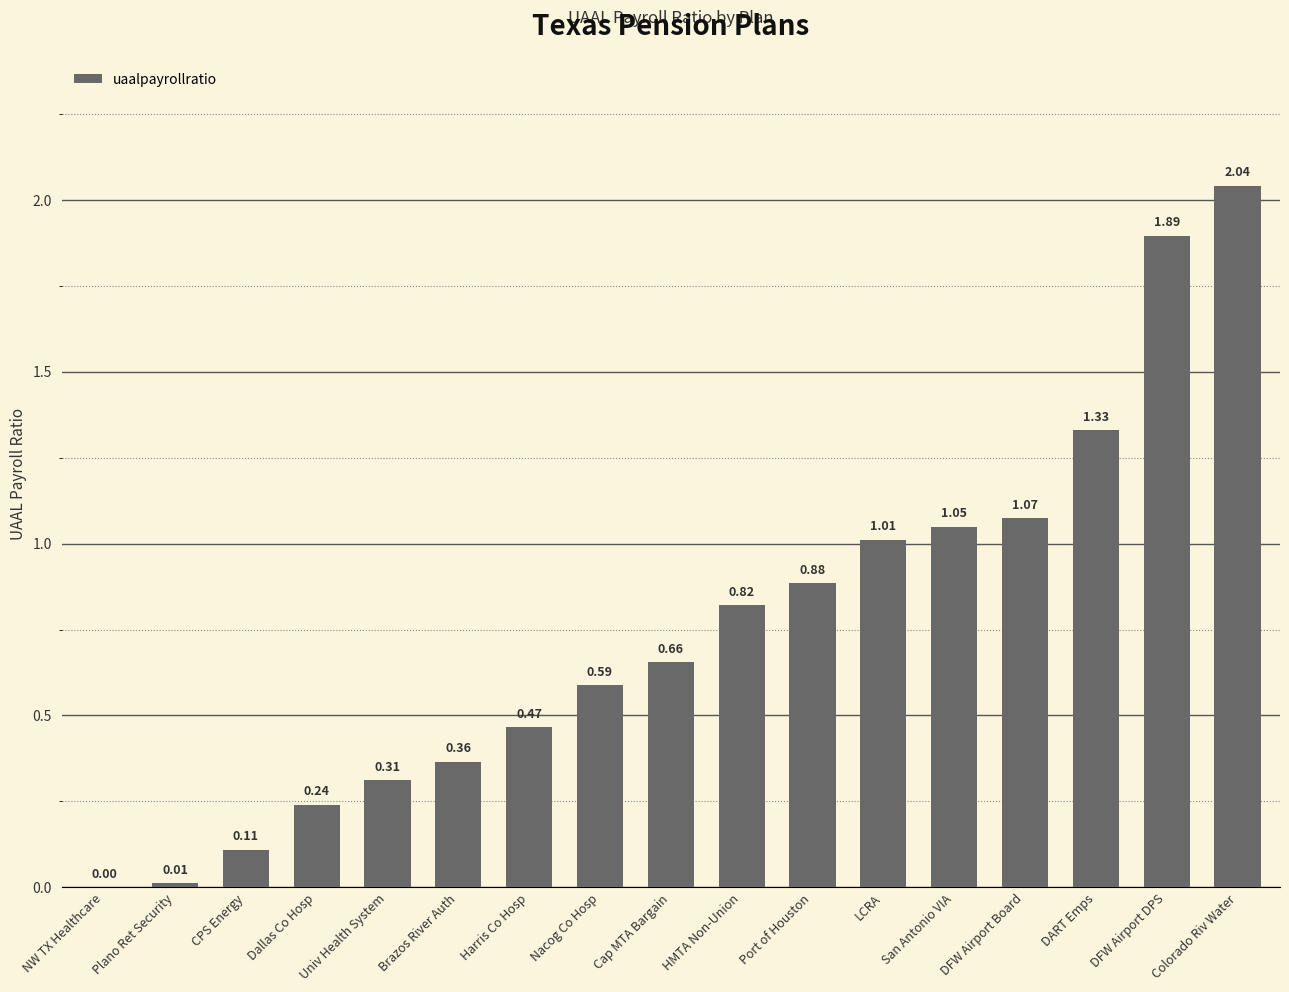

What is the sum of all values?

12.8